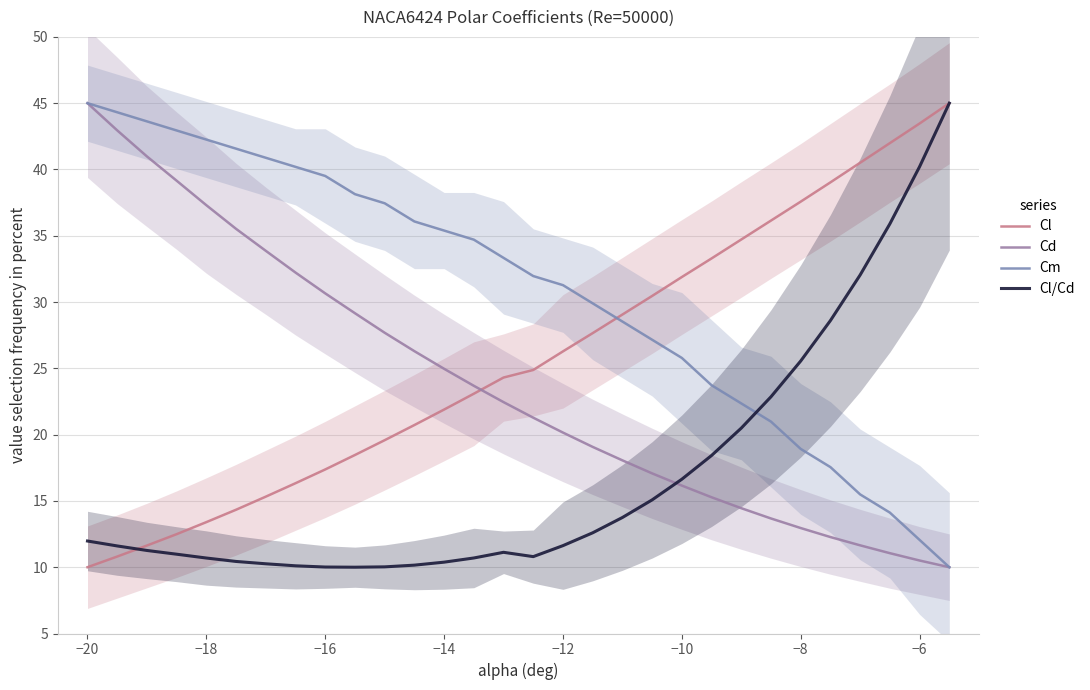

After their last crossing, which series has the higher values: Cl/Cd or Cd?

Cl/Cd